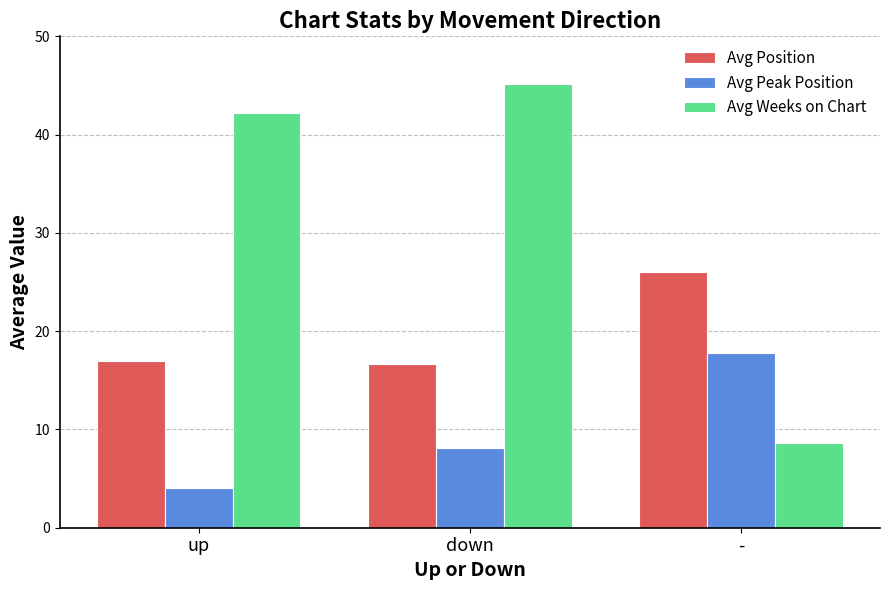

Which series has the largest range (max minus min)?

Avg Weeks on Chart